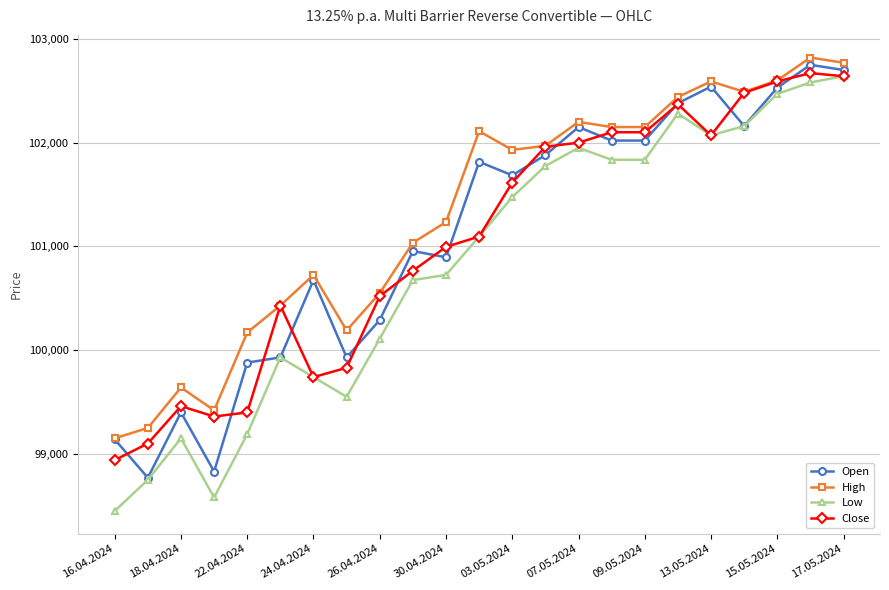

True or false: High has more than 2 interior local peaks.

True